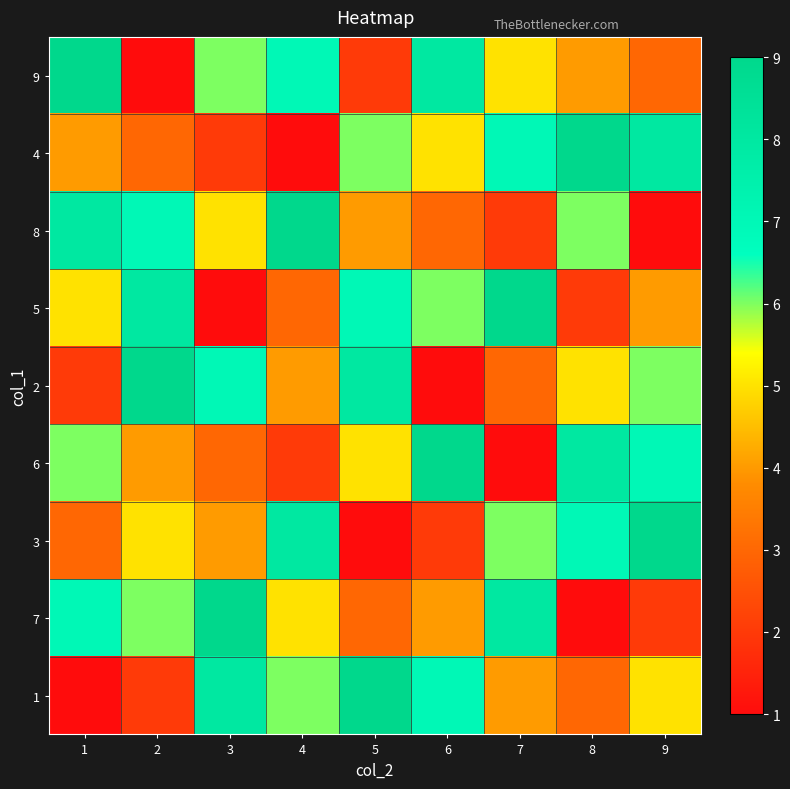

How many distinct data groups are displayed?

9